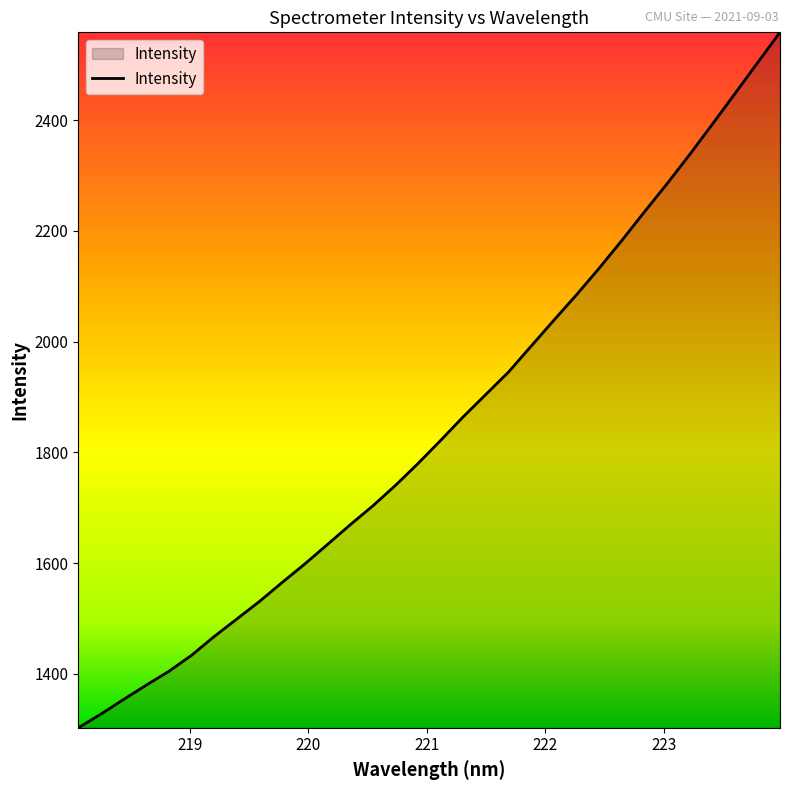

Does the chart have visible grid lines?

No